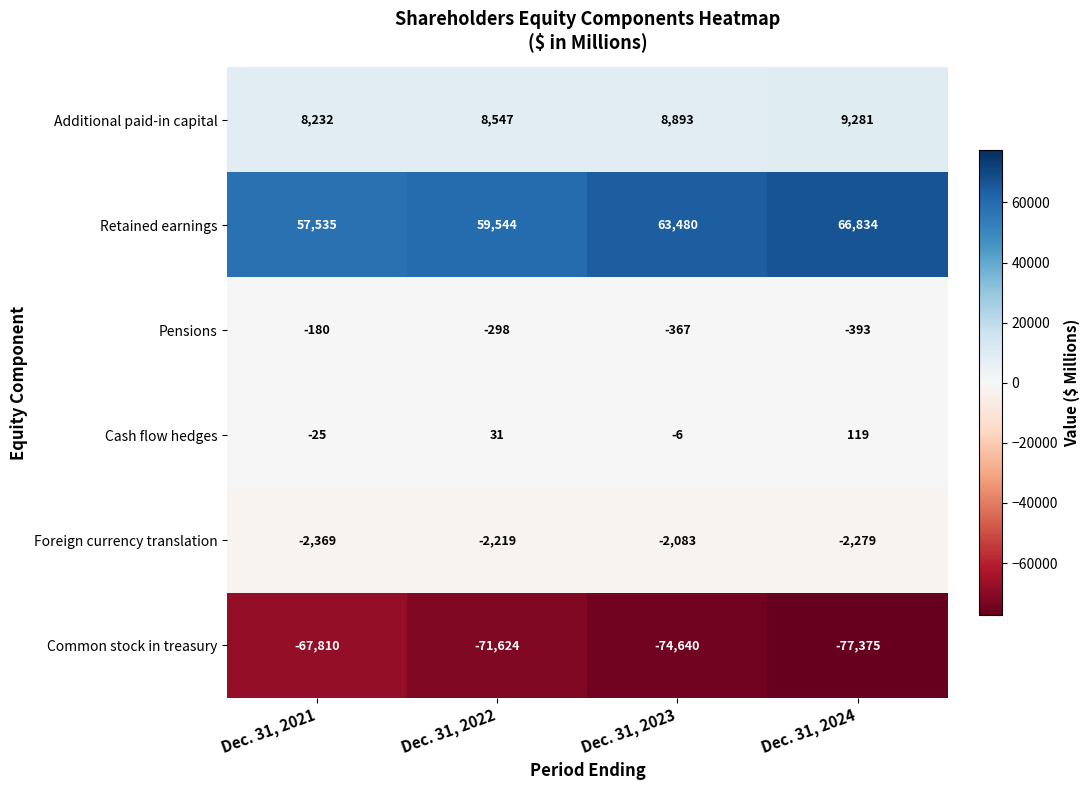

How many Additional paid-in capital values are between 8547 and 9281?

3